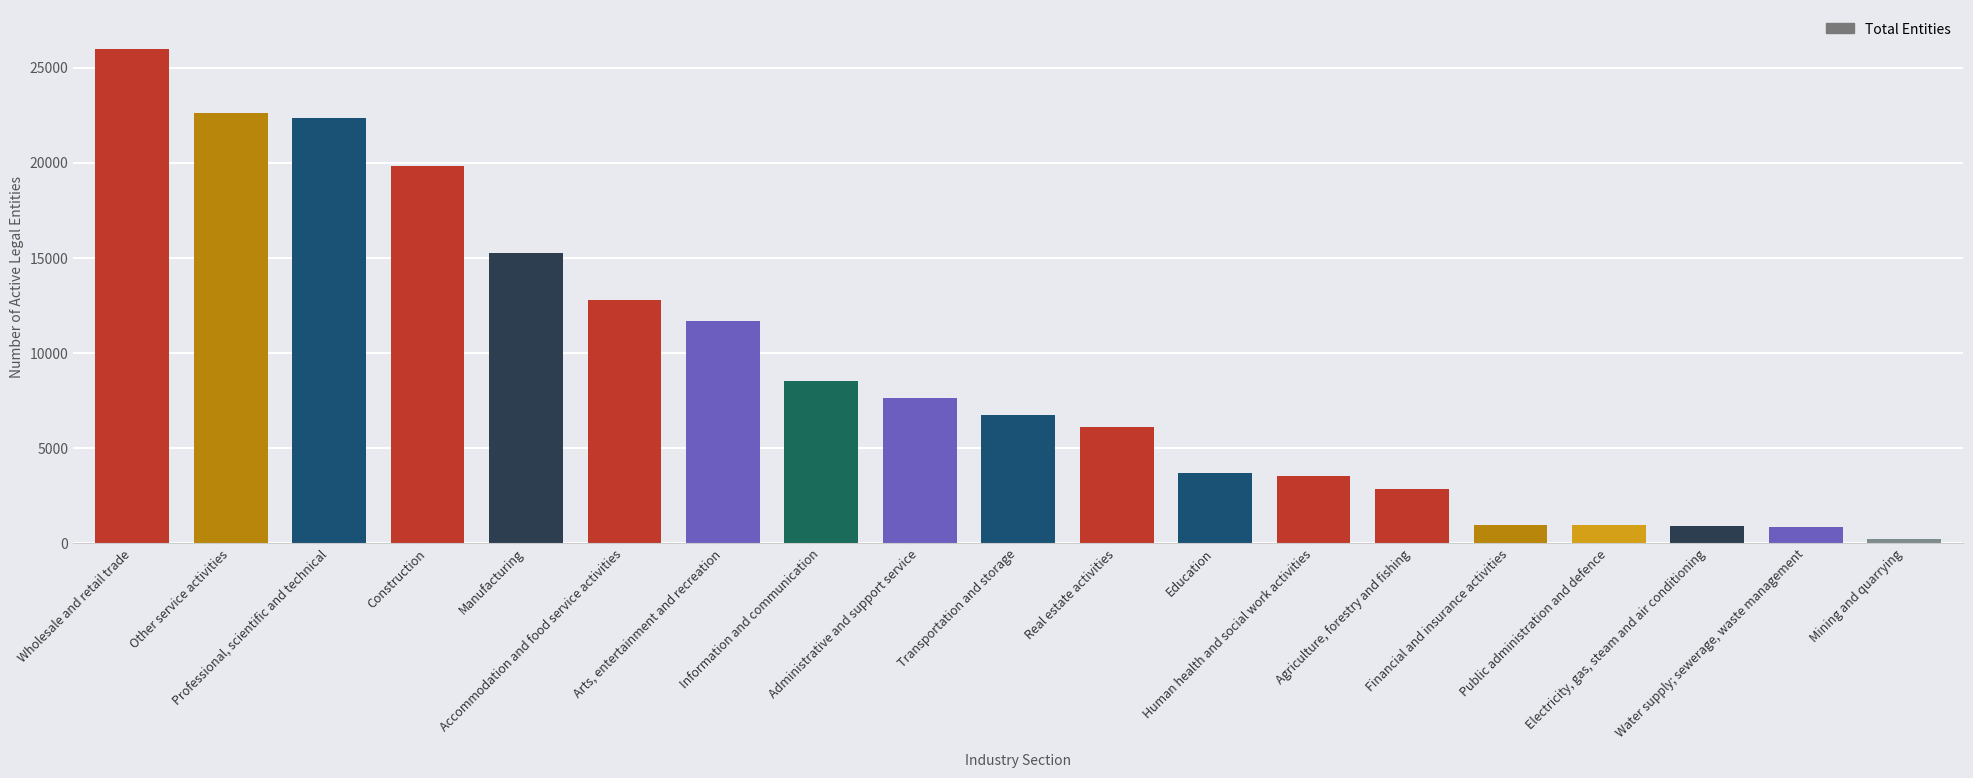

List the labels in order of value, smallest first.

Mining and quarrying, Water supply; sewerage, waste management, Electricity, gas, steam and air conditioning, Public administration and defence, Financial and insurance activities, Agriculture, forestry and fishing, Human health and social work activities, Education, Real estate activities, Transportation and storage, Administrative and support service, Information and communication, Arts, entertainment and recreation, Accommodation and food service activities, Manufacturing, Construction, Professional, scientific and technical, Other service activities, Wholesale and retail trade